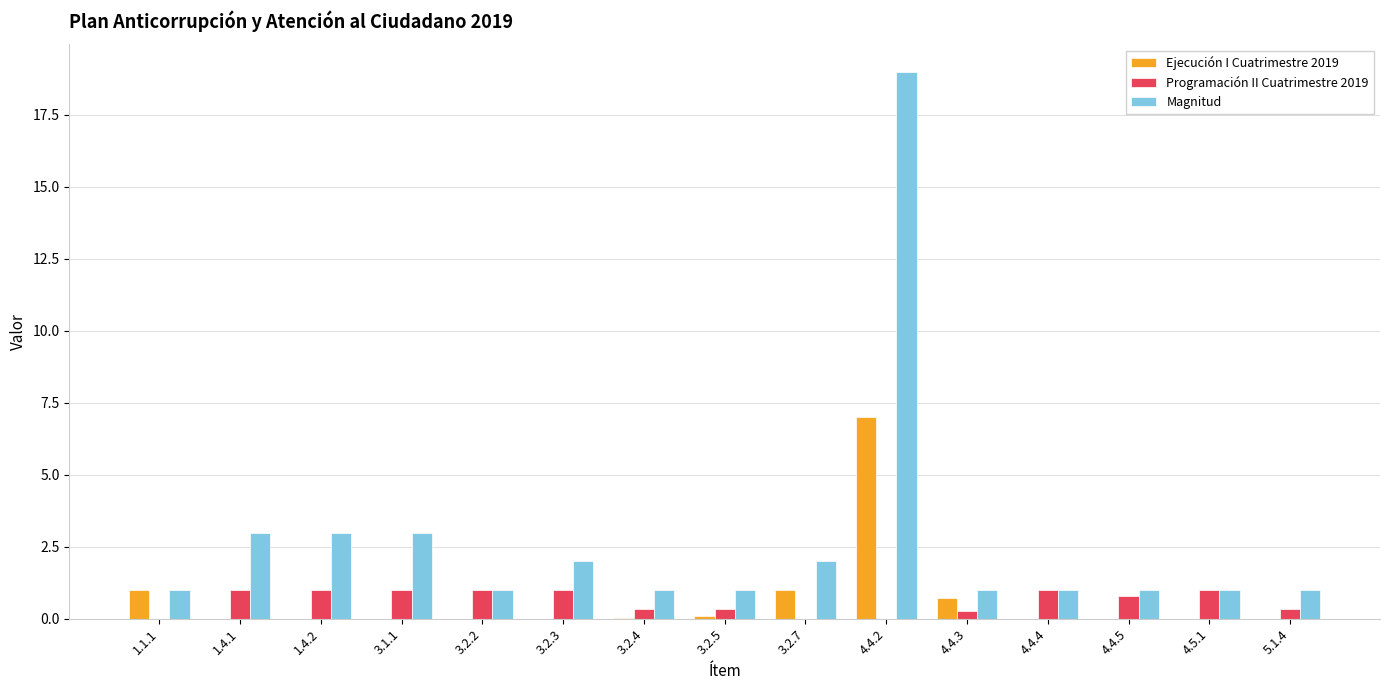

What is the total value across all series at 3.2.3?

3.0